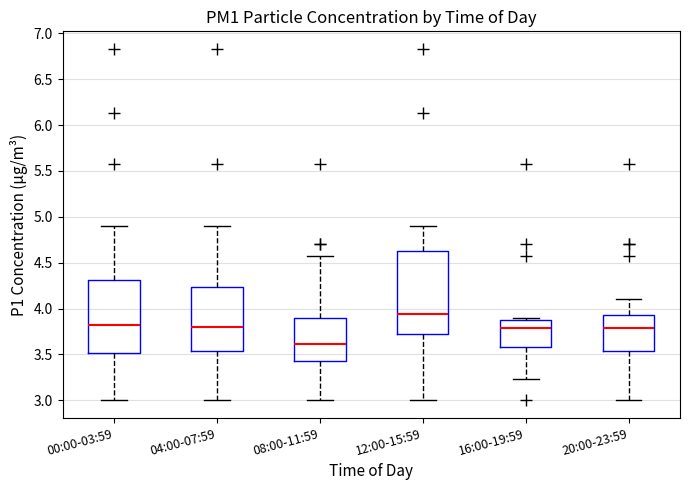

Where does the median line of the box for 20:00-23:59 sit on the y-axis? The values are not printed on the chart, so give them approximately, as read against the axis.

3.80